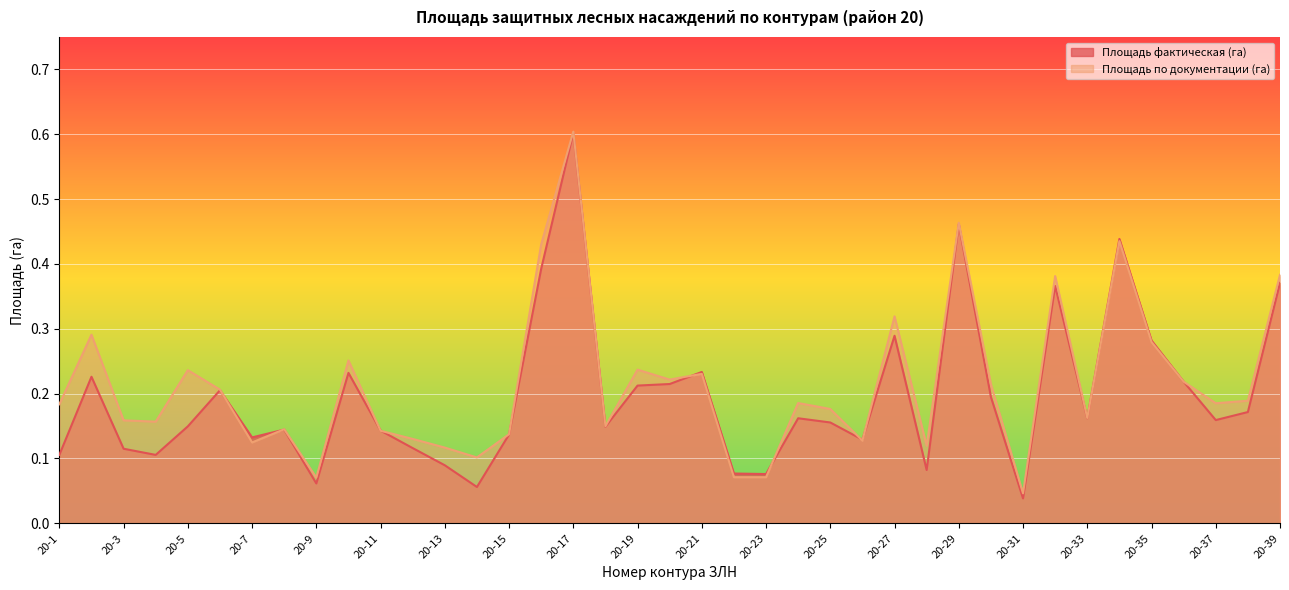

Reading right to left, list all the values displayed in this chart.

Площадь фактическая (га): 0.4	0.2	0.2	0.2	0.3	0.4	0.2	0.4	0.0	0.2	0.5	0.1	0.3	0.1	0.2	0.2	0.1	0.1	0.2	0.2	0.2	0.1	0.6	0.4	0.1	0.1	0.1	0.1	0.1	0.2	0.1	0.1	0.1	0.2	0.1	0.1	0.1	0.2	0.1
Площадь по документации (га): 0.4	0.2	0.2	0.2	0.3	0.4	0.2	0.4	0.0	0.2	0.5	0.1	0.3	0.1	0.2	0.2	0.1	0.1	0.2	0.2	0.2	0.1	0.6	0.4	0.1	0.1	0.1	0.1	0.1	0.3	0.1	0.1	0.1	0.2	0.2	0.2	0.2	0.3	0.2